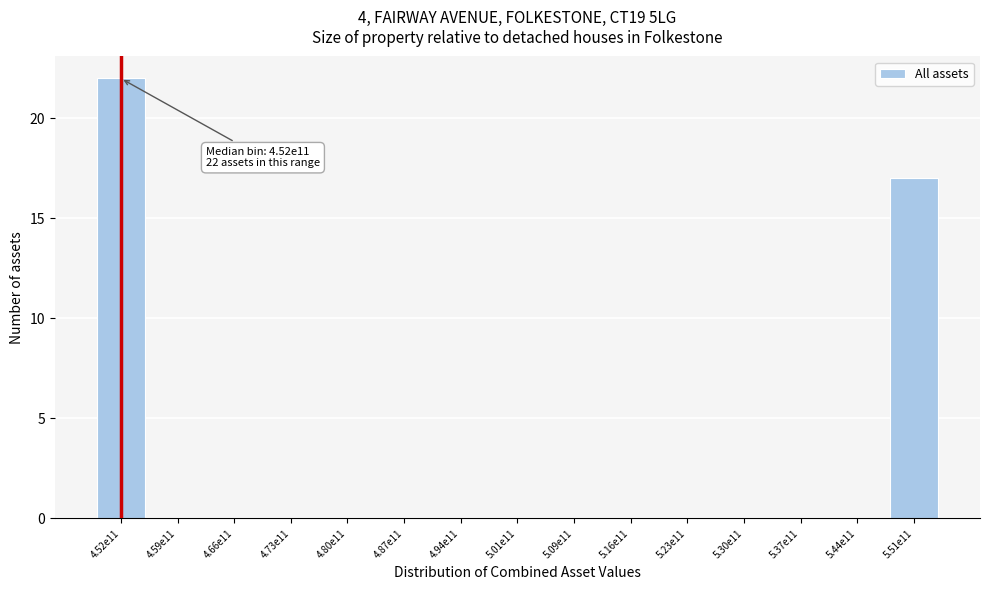

Reading left to right, what are all the values shown in this chart?

4.52e11=22	4.59e11=0	4.66e11=0	4.73e11=0	4.80e11=0	4.87e11=0	4.94e11=0	5.01e11=0	5.09e11=0	5.16e11=0	5.23e11=0	5.30e11=0	5.37e11=0	5.44e11=0	5.51e11=17